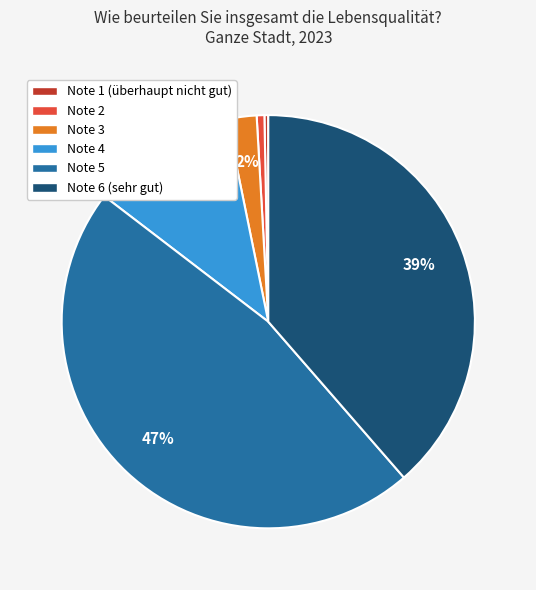

Count the number of slices in the pie.

6